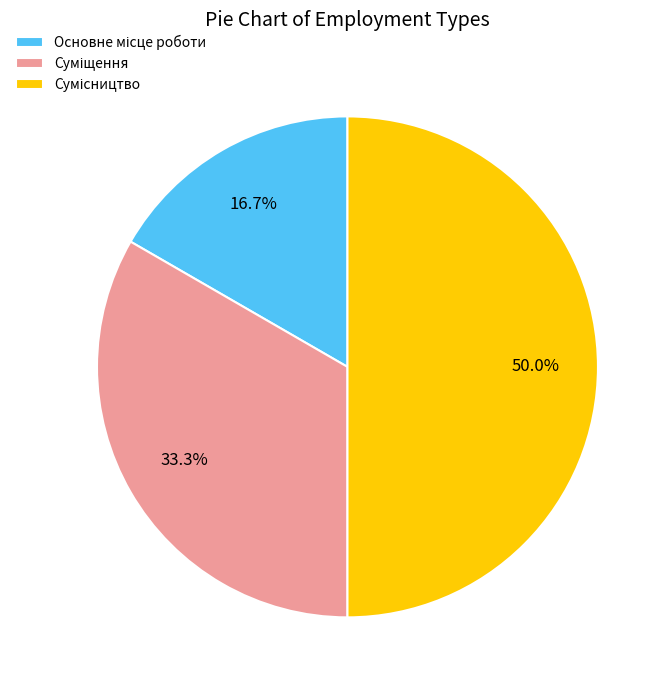

How many slices are in this pie chart?

3